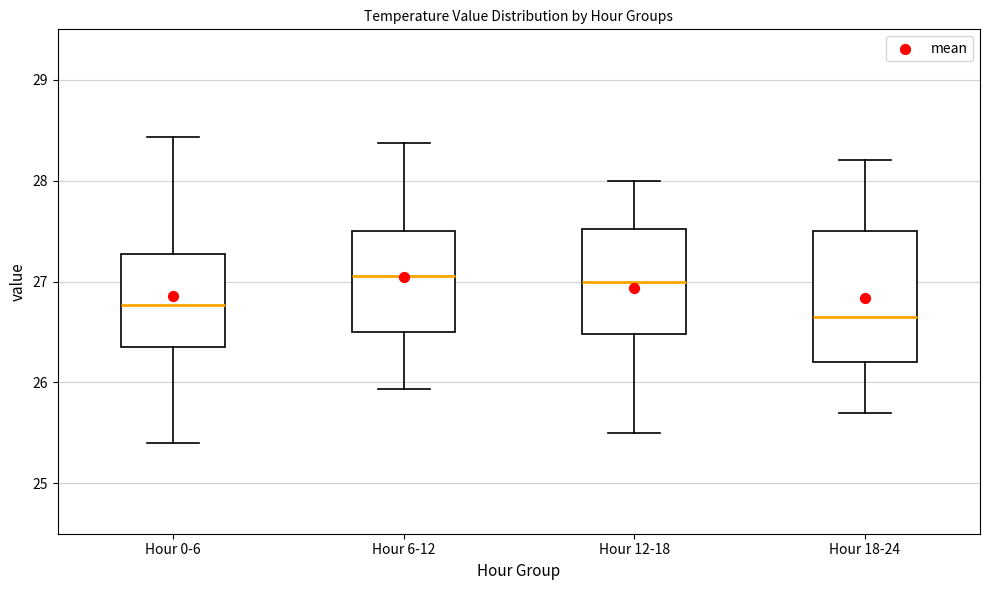

Where is the upper edge of the box for Hour 6-12 on the y-axis? The values are not printed on the chart, so give them approximately, as read against the axis.

27.5